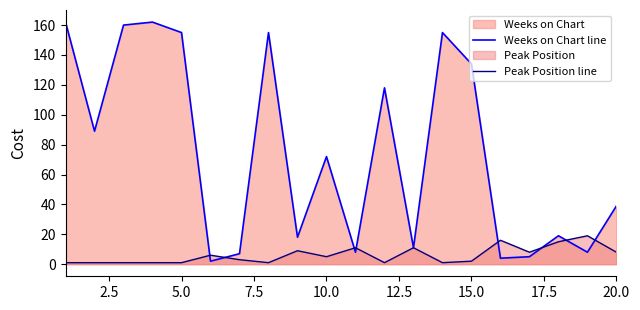

Which series has the largest total across all categories?

Weeks on Chart line